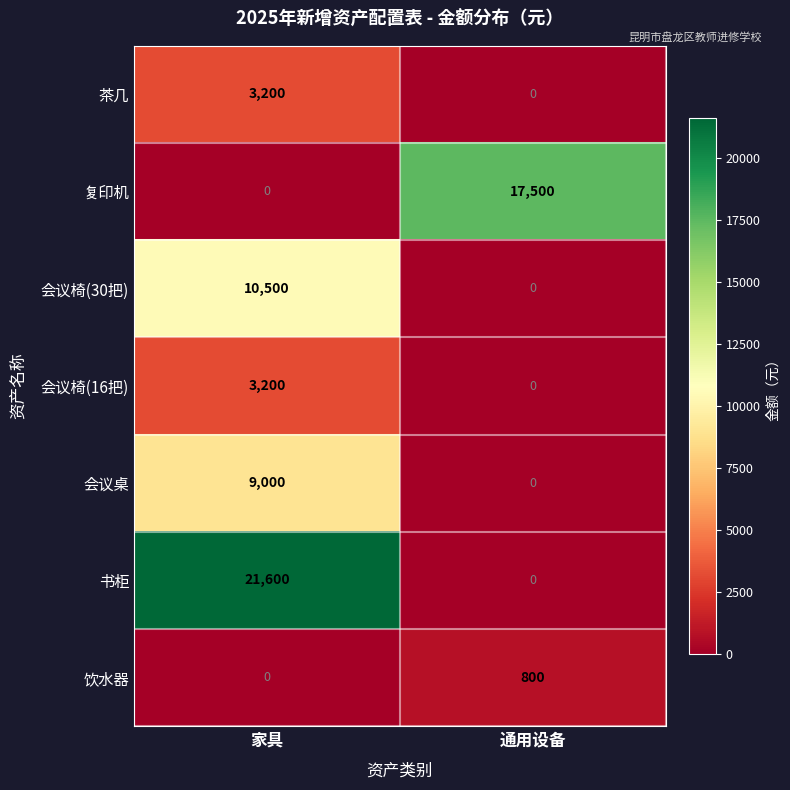

What is the sum of the 茶几 values at 家具 and 通用设备?

3200